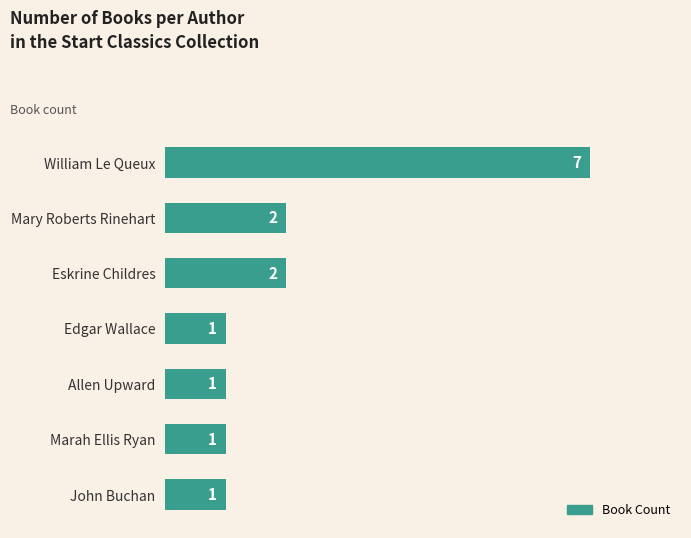

The value at Edgar Wallace is 0. True or false?

False